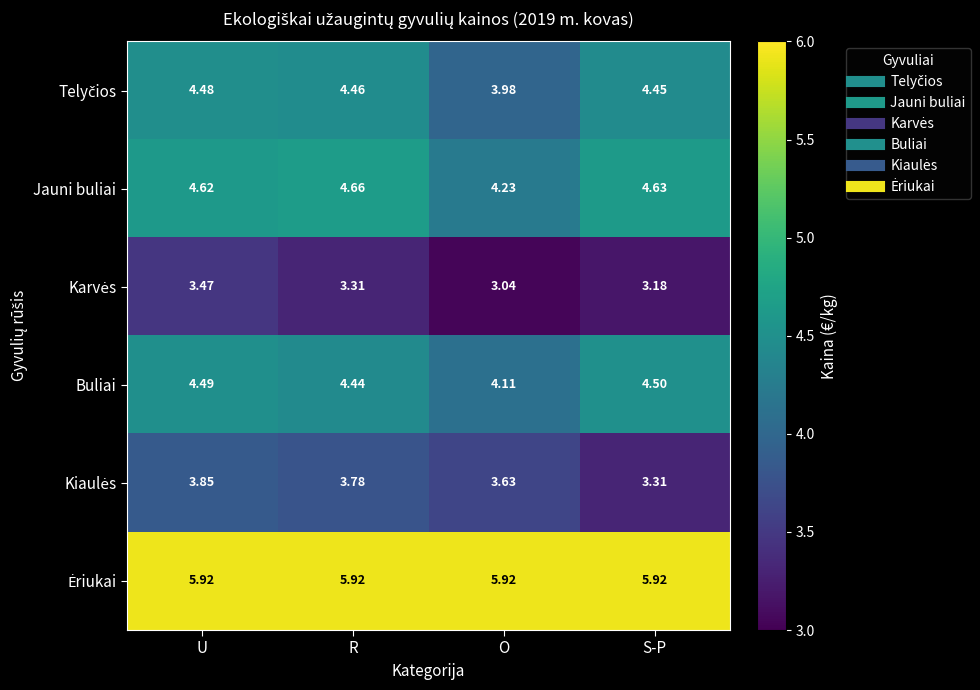

List the labels in order of Jauni buliai value, smallest first.

O, U, S-P, R